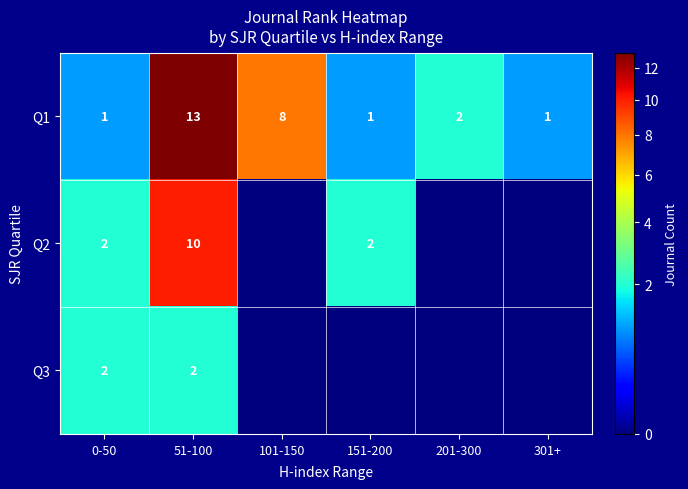

Is it true that Q2 equals 10 at 51-100?

True